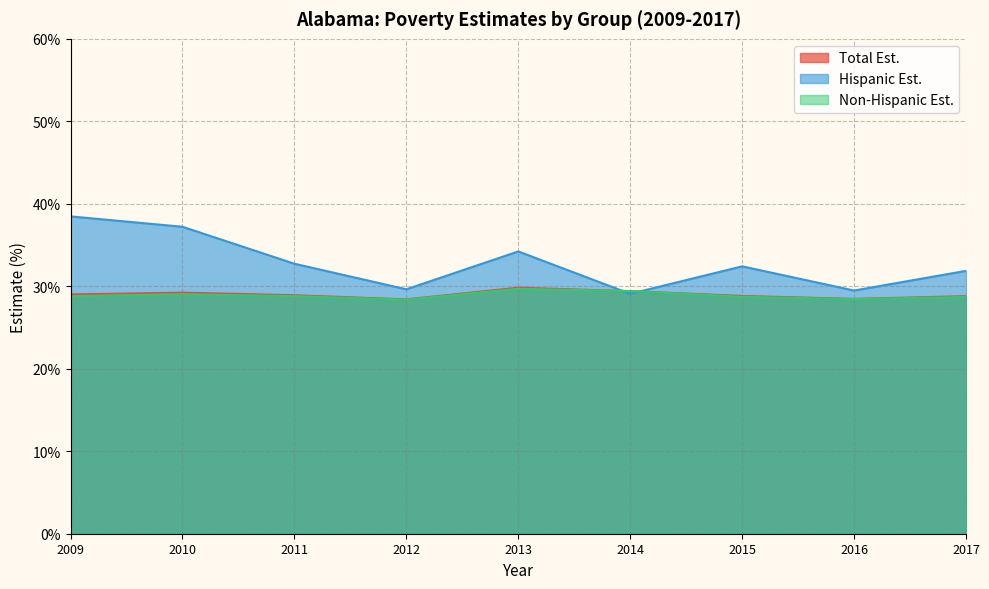

Reading left to right, extract all data points from this chart.

total_est: 29.0	29.2	28.9	28.4	29.8	29.4	28.8	28.5	28.8
hisp_est: 38.5	37.2	32.7	29.6	34.2	29.1	32.4	29.5	31.9
nhisp_est: 28.8	29.0	28.8	28.4	29.7	29.4	28.7	28.4	28.7